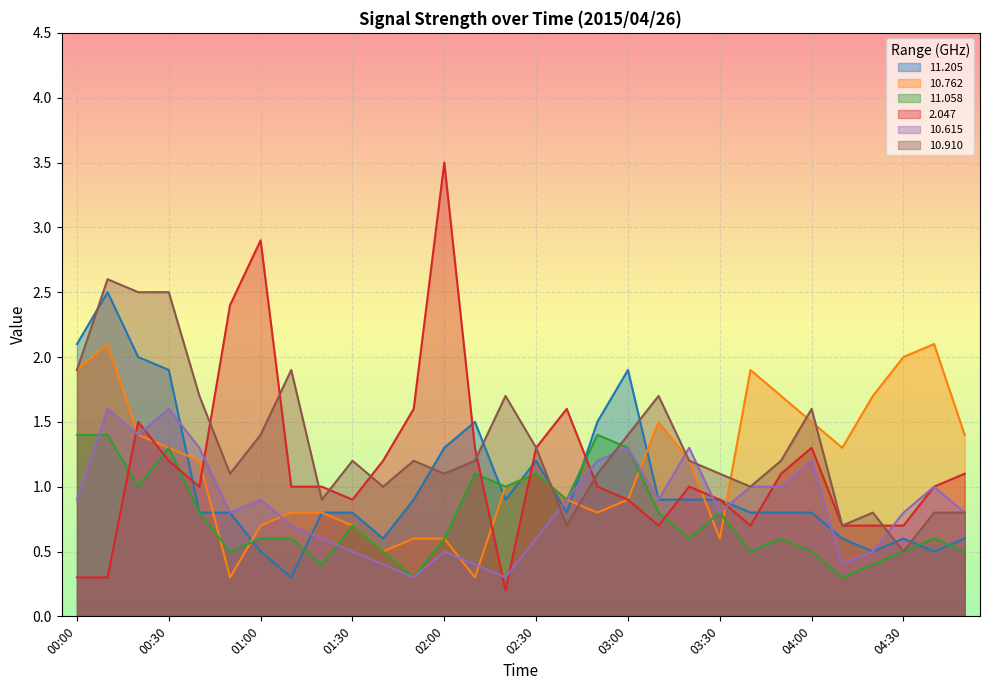

What is the label of the 12th point from the left?

01:50